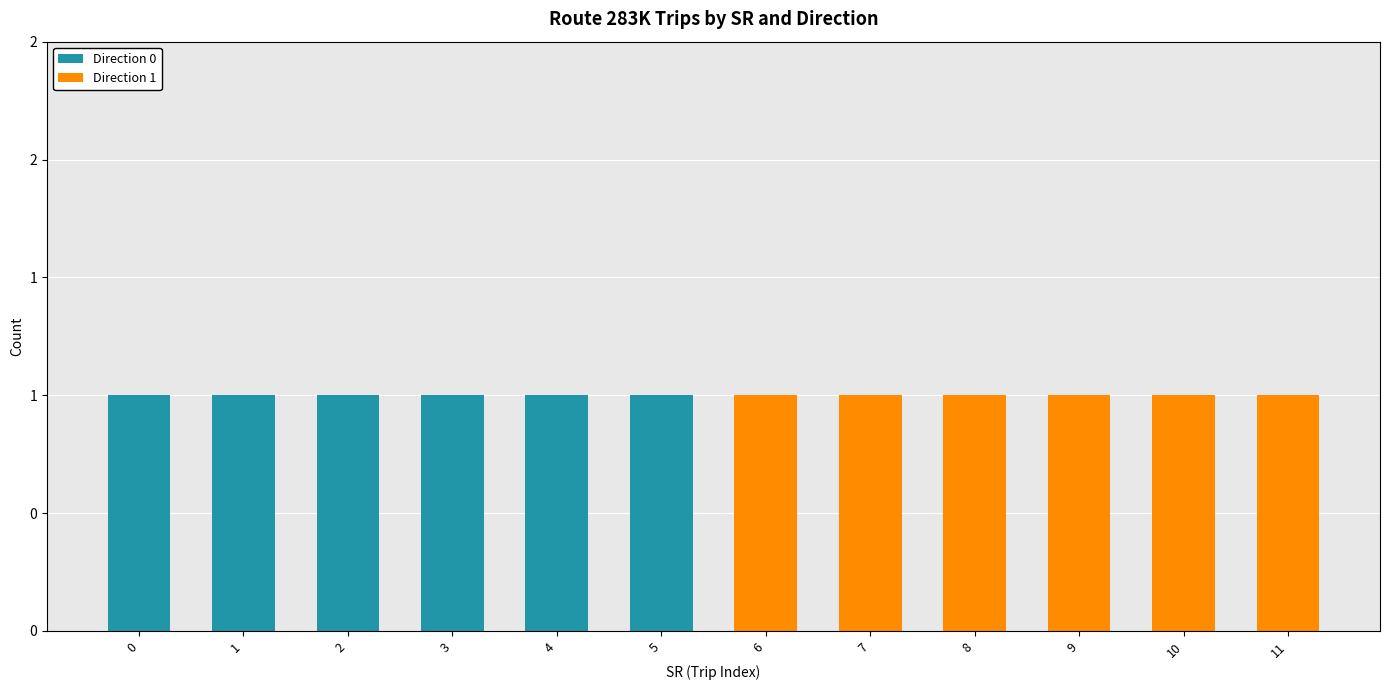

What is the value of the Direction 0 bar at the 5th from the left?

1